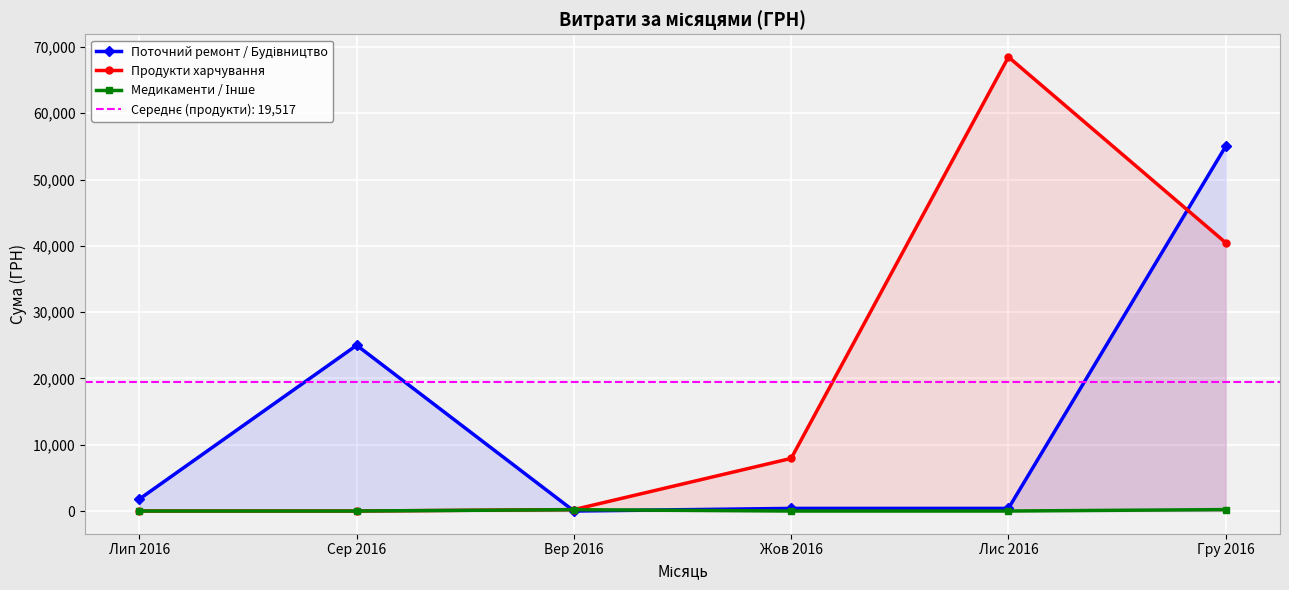

What are all the series names shown in the legend?

Поточний ремонт / Будівництво, Продукти харчування, Медикаменти / Інше